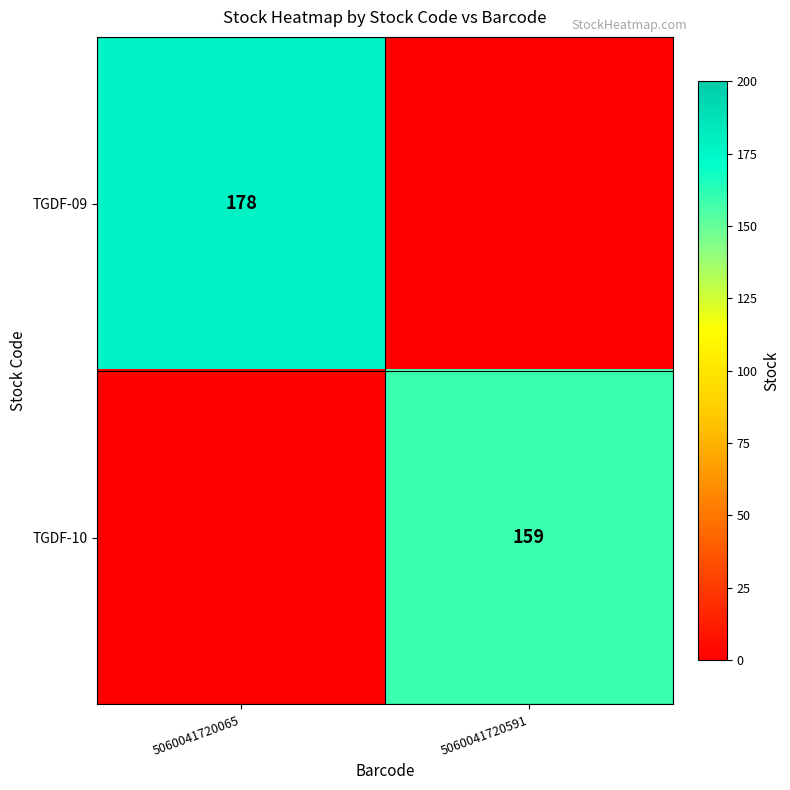

The TGDF-09 series shows 50 at 5060041720065. True or false?

False